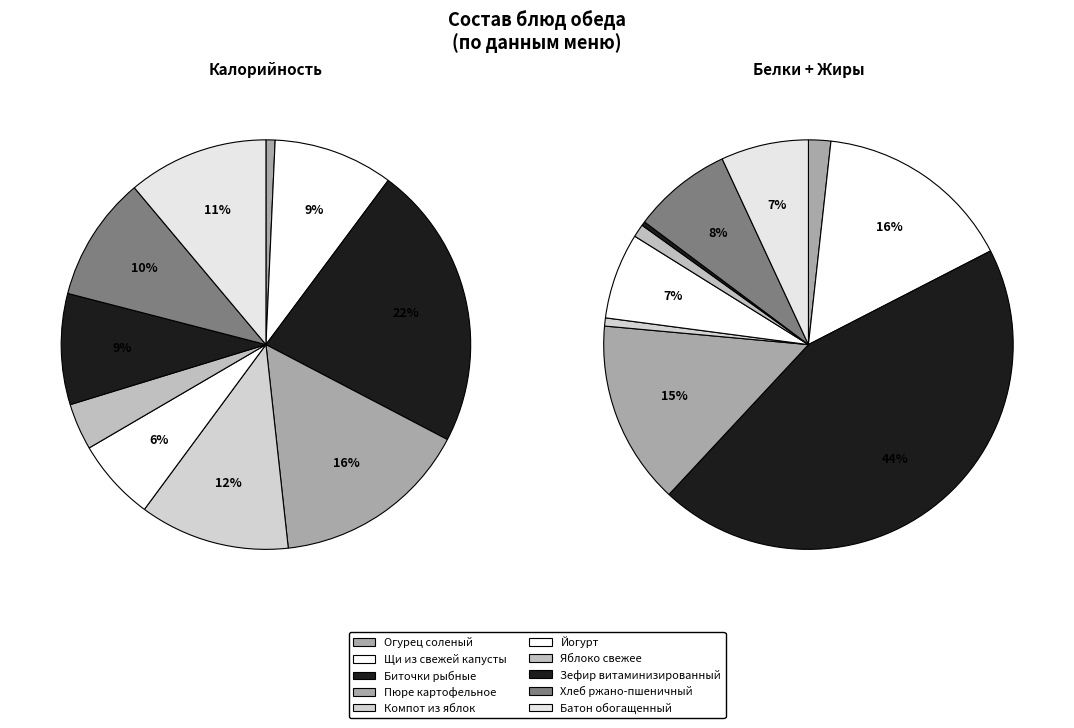

True or false: Огурец соленый accounts for 1% of the total.

False